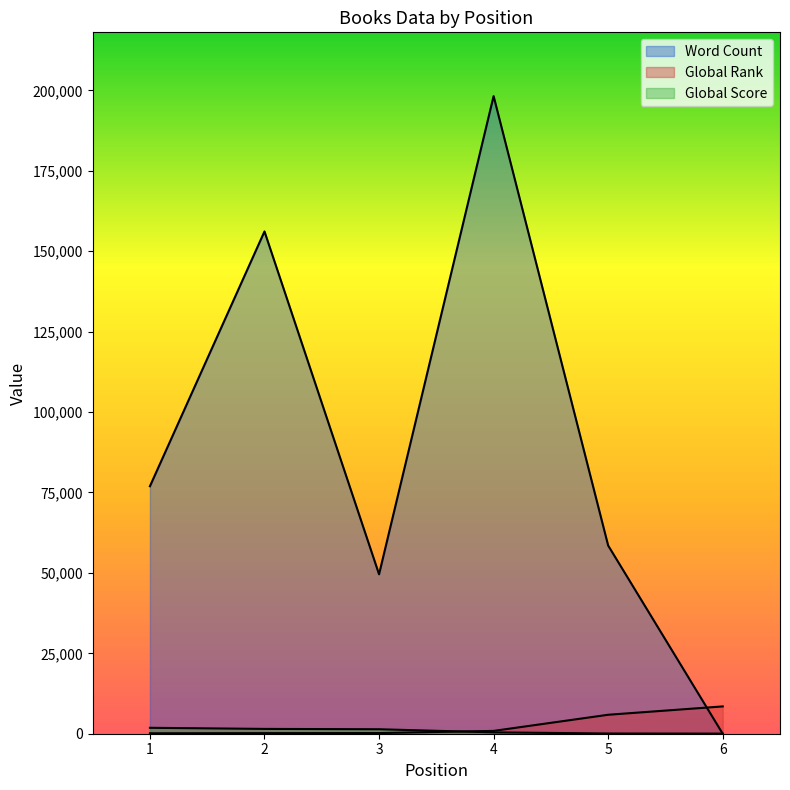

What is the approximate value of Global Rank at 1?

134